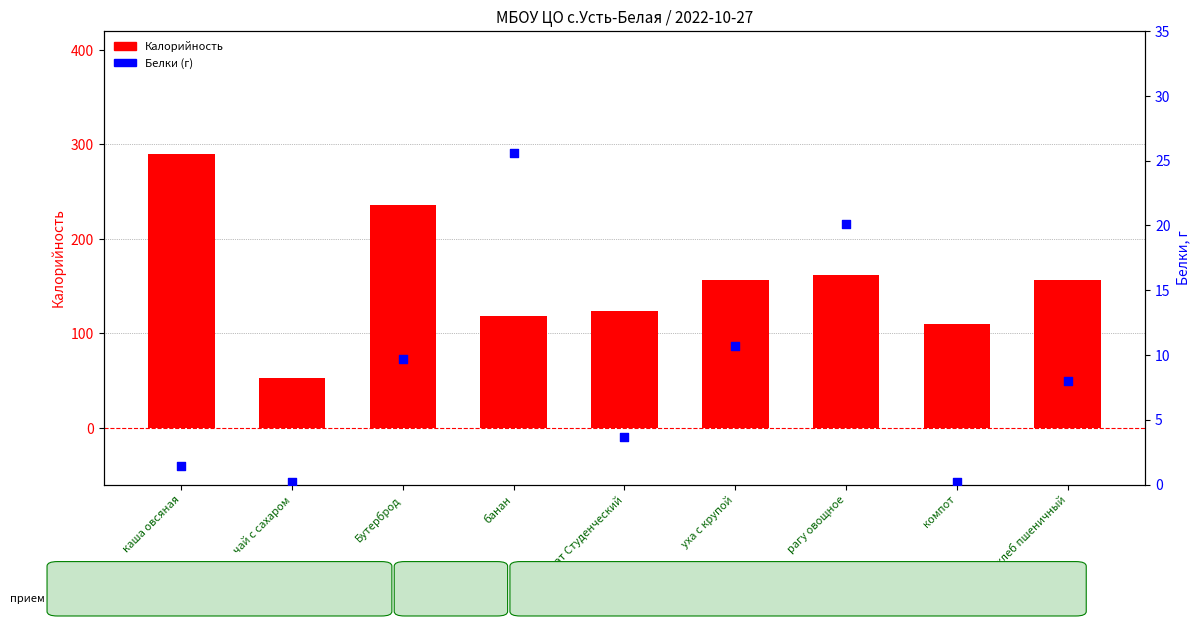

At how many categories does at least one series exceed 168?

2